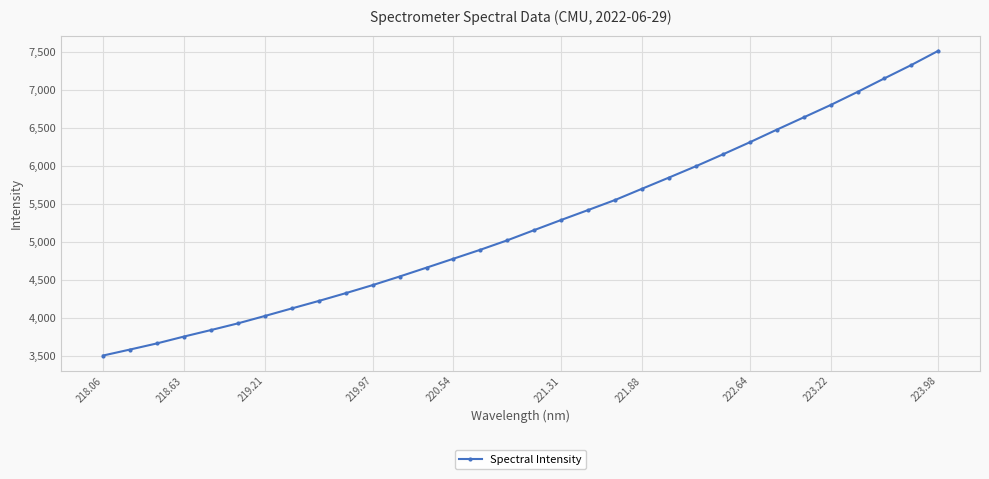

What is the difference between the maximum and minimum values?

4013.1